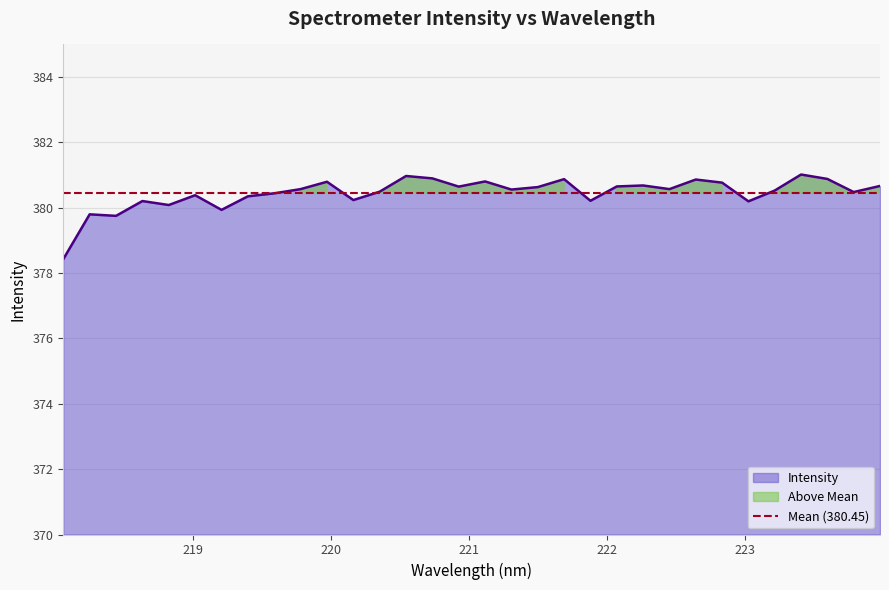

What is the difference between the maximum and minimum values?

2.6